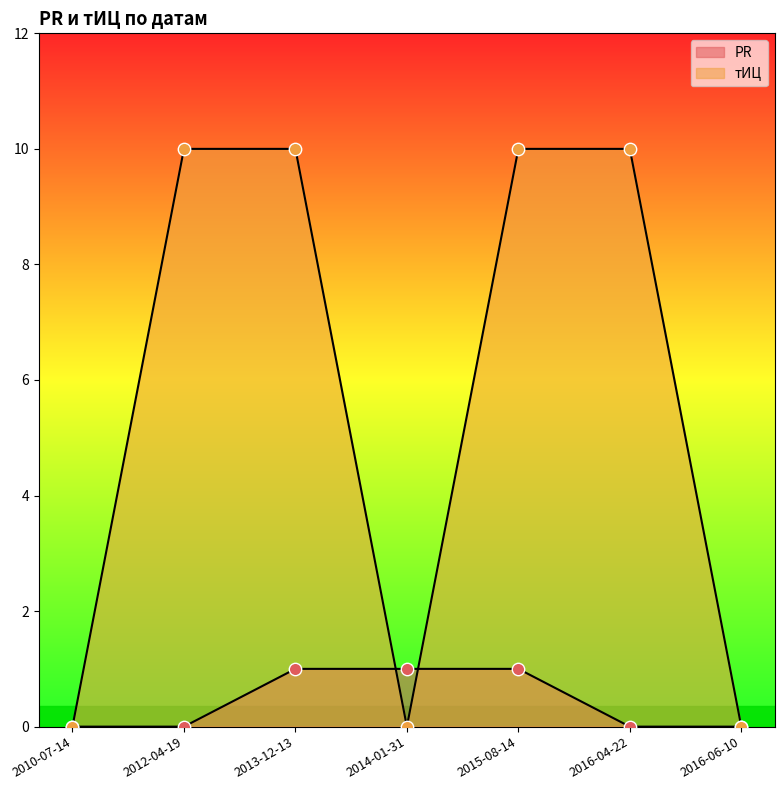

Which series has the largest total across all categories?

тИЦ